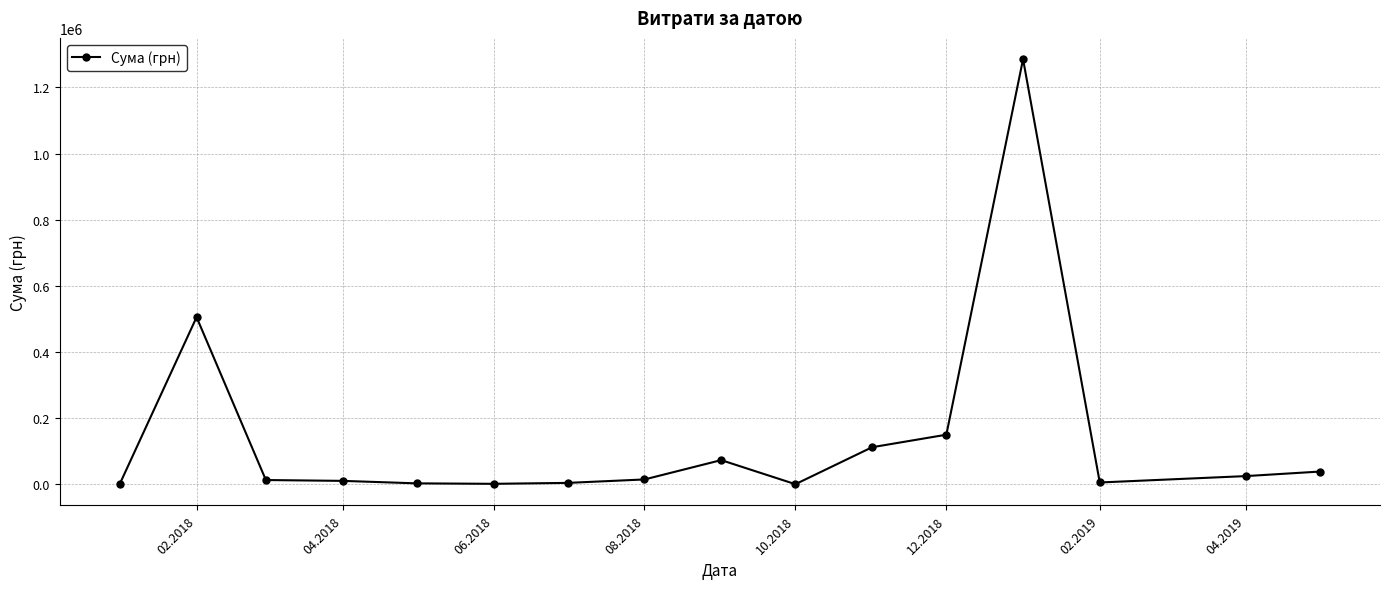

What is the difference between the maximum and minimum values?

1285572.4